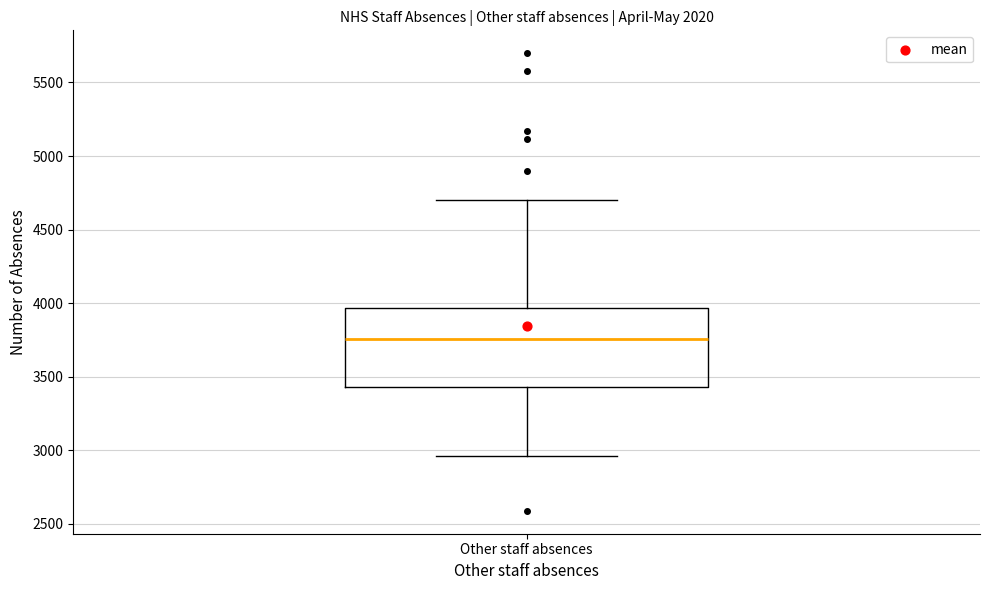

Transcribe this box plot: give where the median line is, the range the box spans, and where the two whiskers end, as read against the y-axis. The values are not printed on the chart, so give them approximately, as read against the axis.

median 3750, box 3450 to 3950, whiskers 2950 to 4700